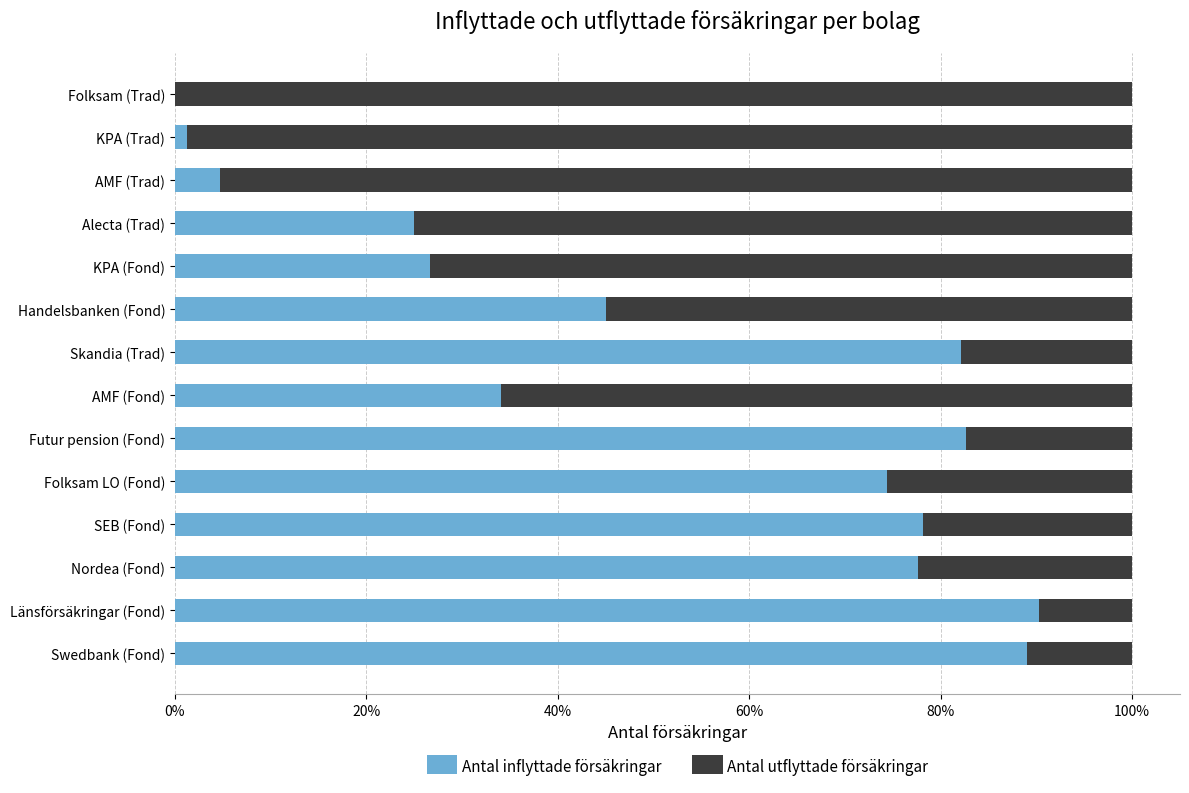

The value of Antal inflyttade försäkringar at Futur pension (Fond) is 130.3. True or false?

False